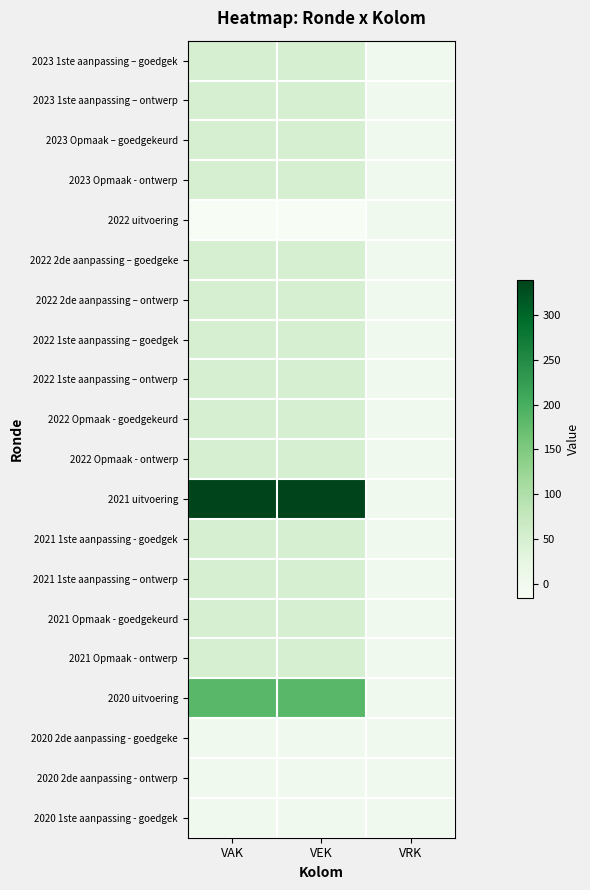

Reading right to left, extract all data points from this chart.

2023 1ste aanpassing – goedgek: VRK=0	VEK=50	VAK=50
2023 1ste aanpassing – ontwerp: VRK=0	VEK=50	VAK=50
2023 Opmaak – goedgekeurd: VRK=0	VEK=50	VAK=50
2023 Opmaak - ontwerp: VRK=0	VEK=50	VAK=50
2022 uitvoering: VRK=0	VEK=-16	VAK=-16
2022 2de aanpassing – goedgeke: VRK=0	VEK=50	VAK=50
2022 2de aanpassing – ontwerp: VRK=0	VEK=50	VAK=50
2022 1ste aanpassing – goedgek: VRK=0	VEK=50	VAK=50
2022 1ste aanpassing – ontwerp: VRK=0	VEK=50	VAK=50
2022 Opmaak - goedgekeurd: VRK=0	VEK=50	VAK=50
2022 Opmaak - ontwerp: VRK=0	VEK=50	VAK=50
2021 uitvoering: VRK=0	VEK=339	VAK=339
2021 1ste aanpassing - goedgek: VRK=0	VEK=50	VAK=50
2021 1ste aanpassing – ontwerp: VRK=0	VEK=50	VAK=50
2021 Opmaak - goedgekeurd: VRK=0	VEK=50	VAK=50
2021 Opmaak - ontwerp: VRK=0	VEK=50	VAK=50
2020 uitvoering: VRK=0	VEK=185	VAK=185
2020 2de aanpassing - goedgeke: VRK=0	VEK=0	VAK=0
2020 2de aanpassing - ontwerp: VRK=0	VEK=0	VAK=0
2020 1ste aanpassing - goedgek: VRK=0	VEK=0	VAK=0